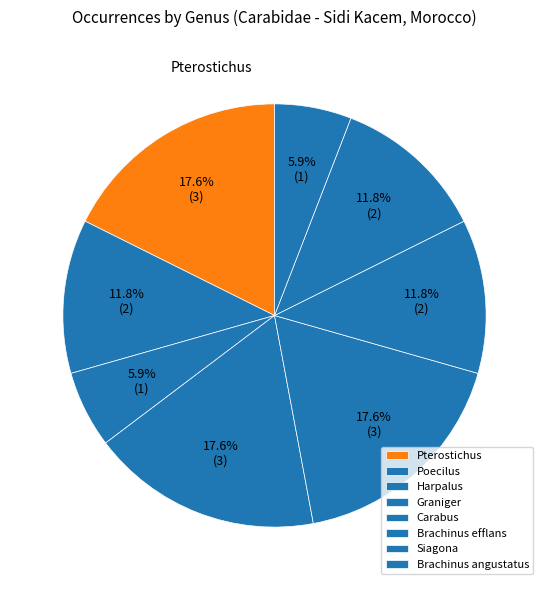

True or false: Brachinus efflans accounts for 12% of the total.

True